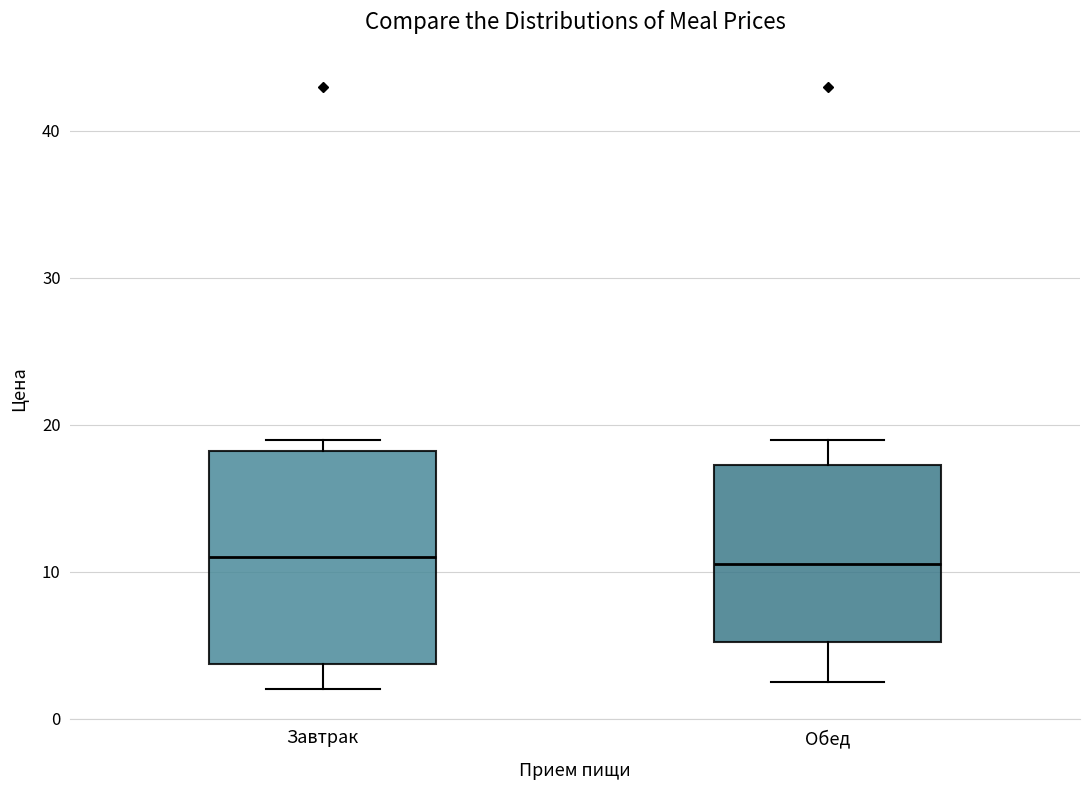

Where does the upper whisker of the box for Обед end on the y-axis? The values are not printed on the chart, so give them approximately, as read against the axis.

19